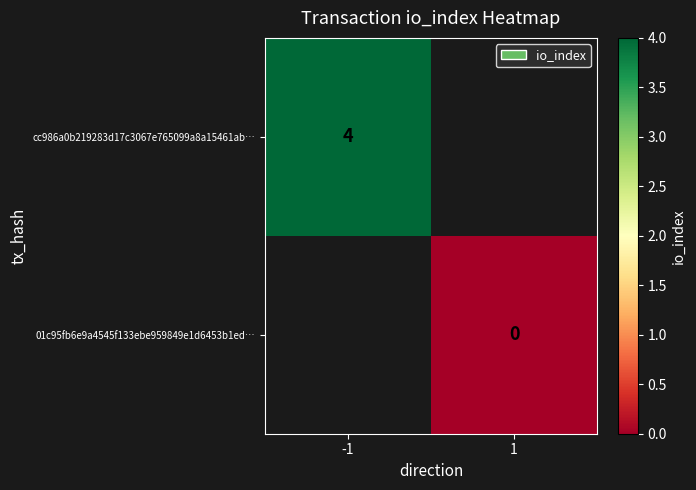

Is it true that cc986a0b219283d17c3067e765099a8a15461ab… equals 4 at -1?

True